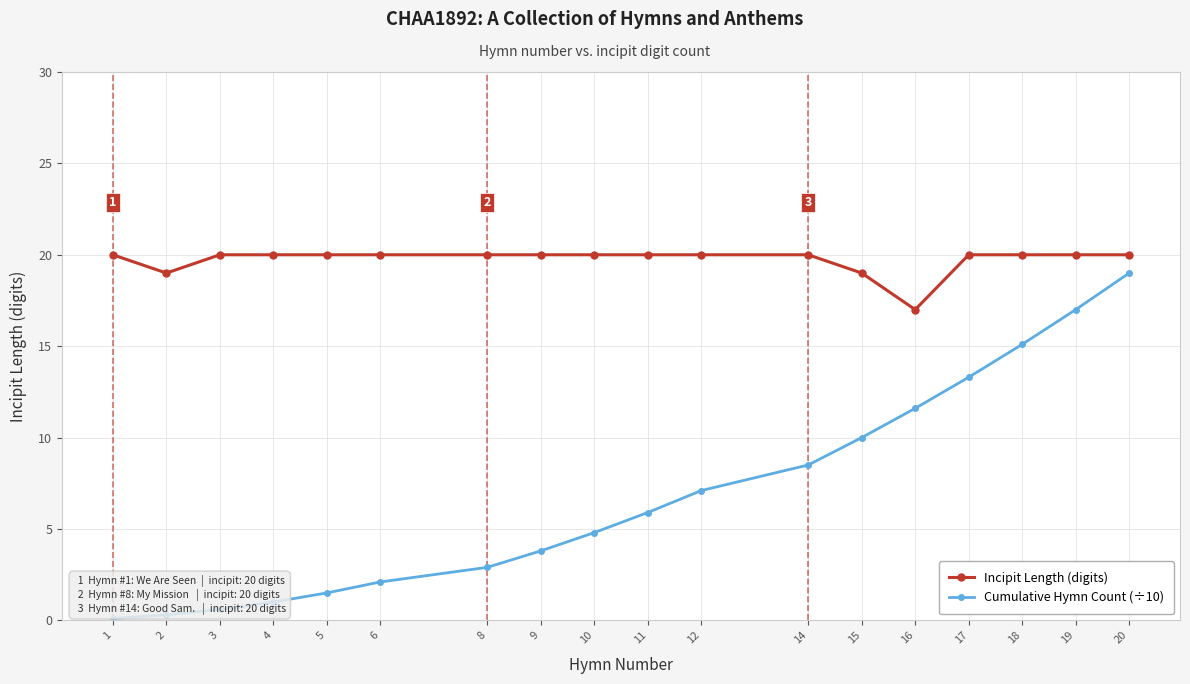

True or false: Cumulative Hymn Count (÷10) has more than 0 points higher than both neighbors.

False